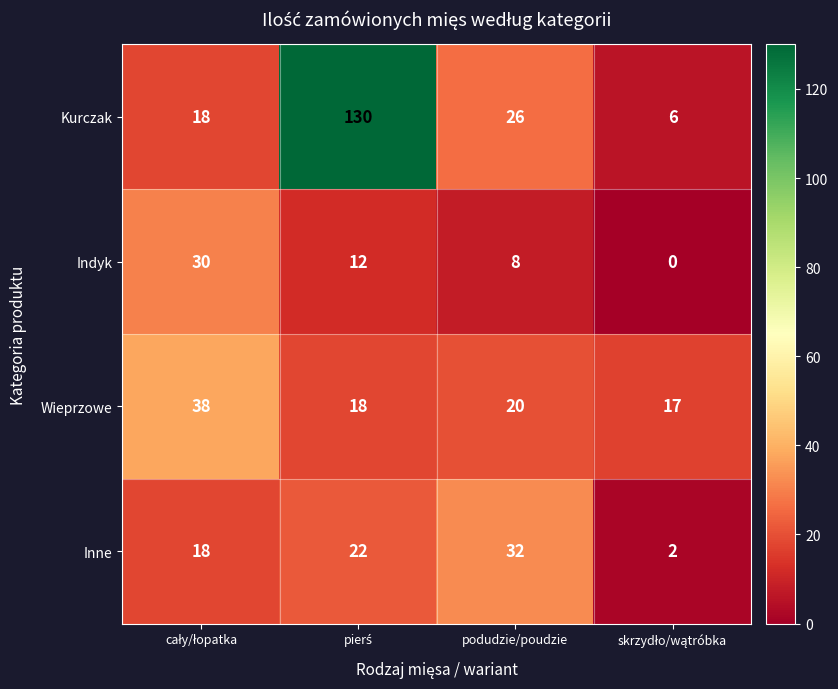

Reading left to right, transcribe all the data shown in this chart.

Kurczak: 18	130	26	6
Indyk: 30	12	8	0
Wieprzowe: 38	18	20	17
Inne: 18	22	32	2